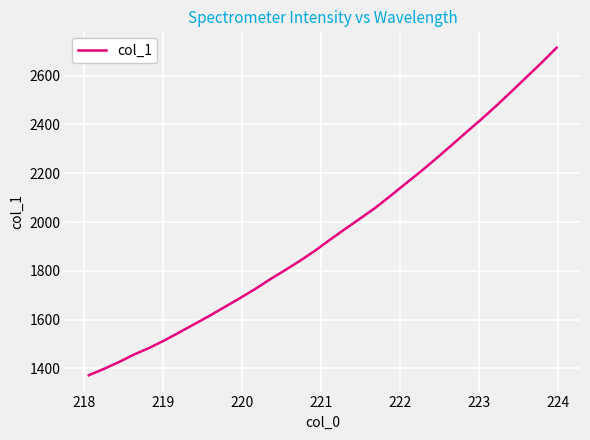

What is the average value?

1954.4